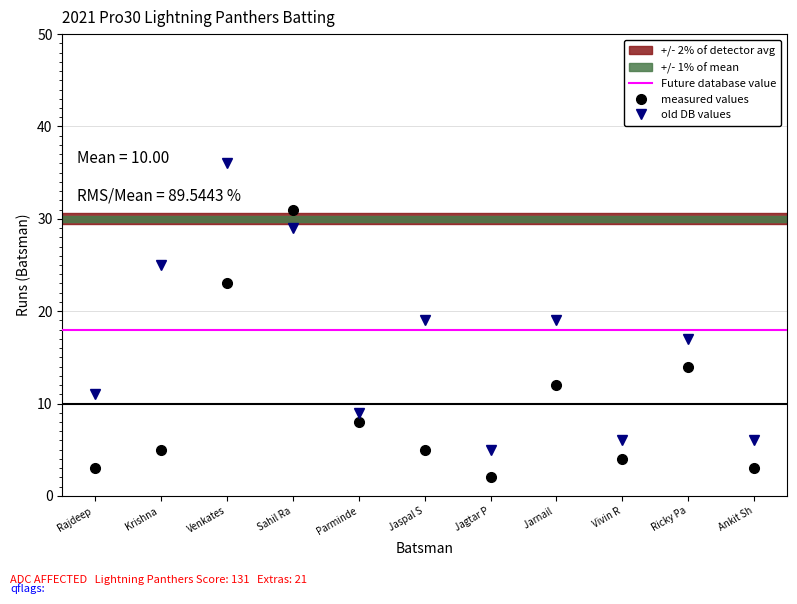

Rank the series by their maximum value, from highest to lowest.

old_db_values, measured_values